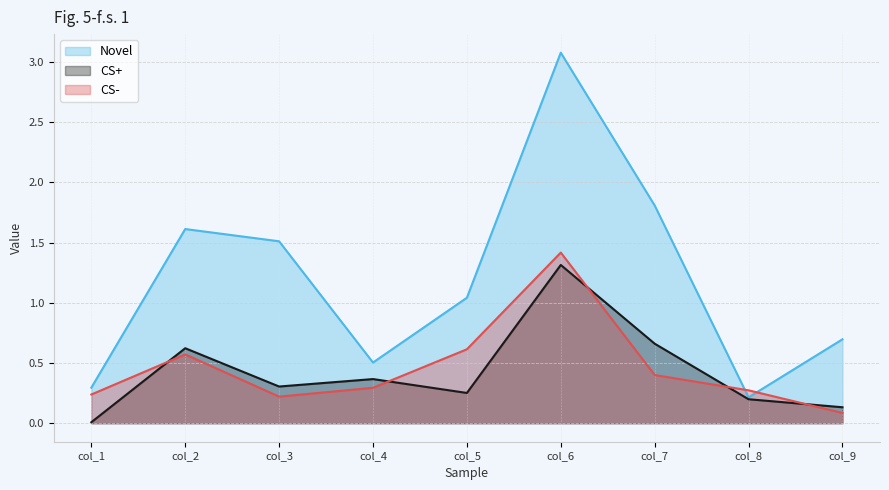

What is the value of the CS- point at the 5th from the left?

0.6